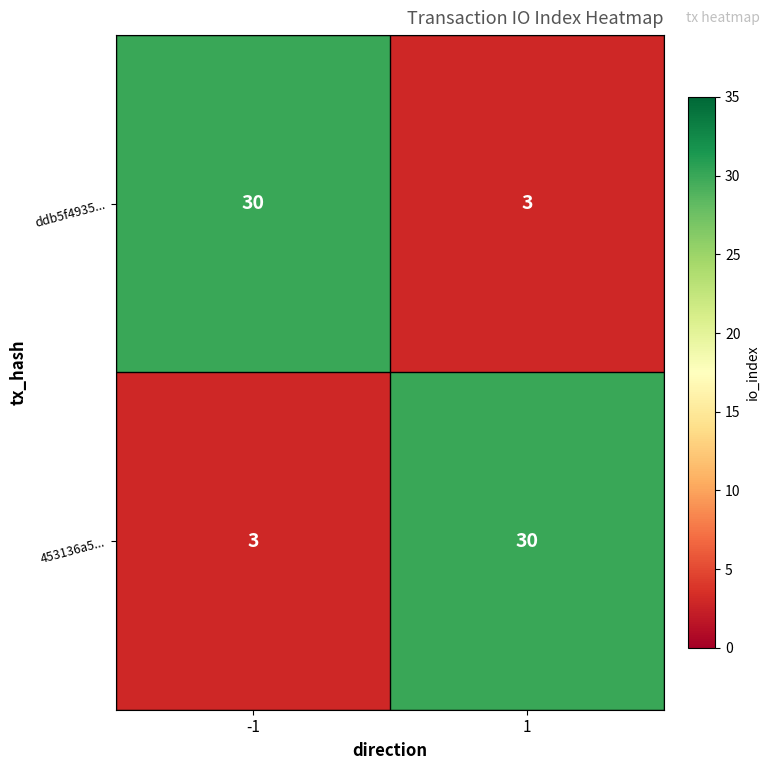

What is the spread (max minus min) of values at 1?

27